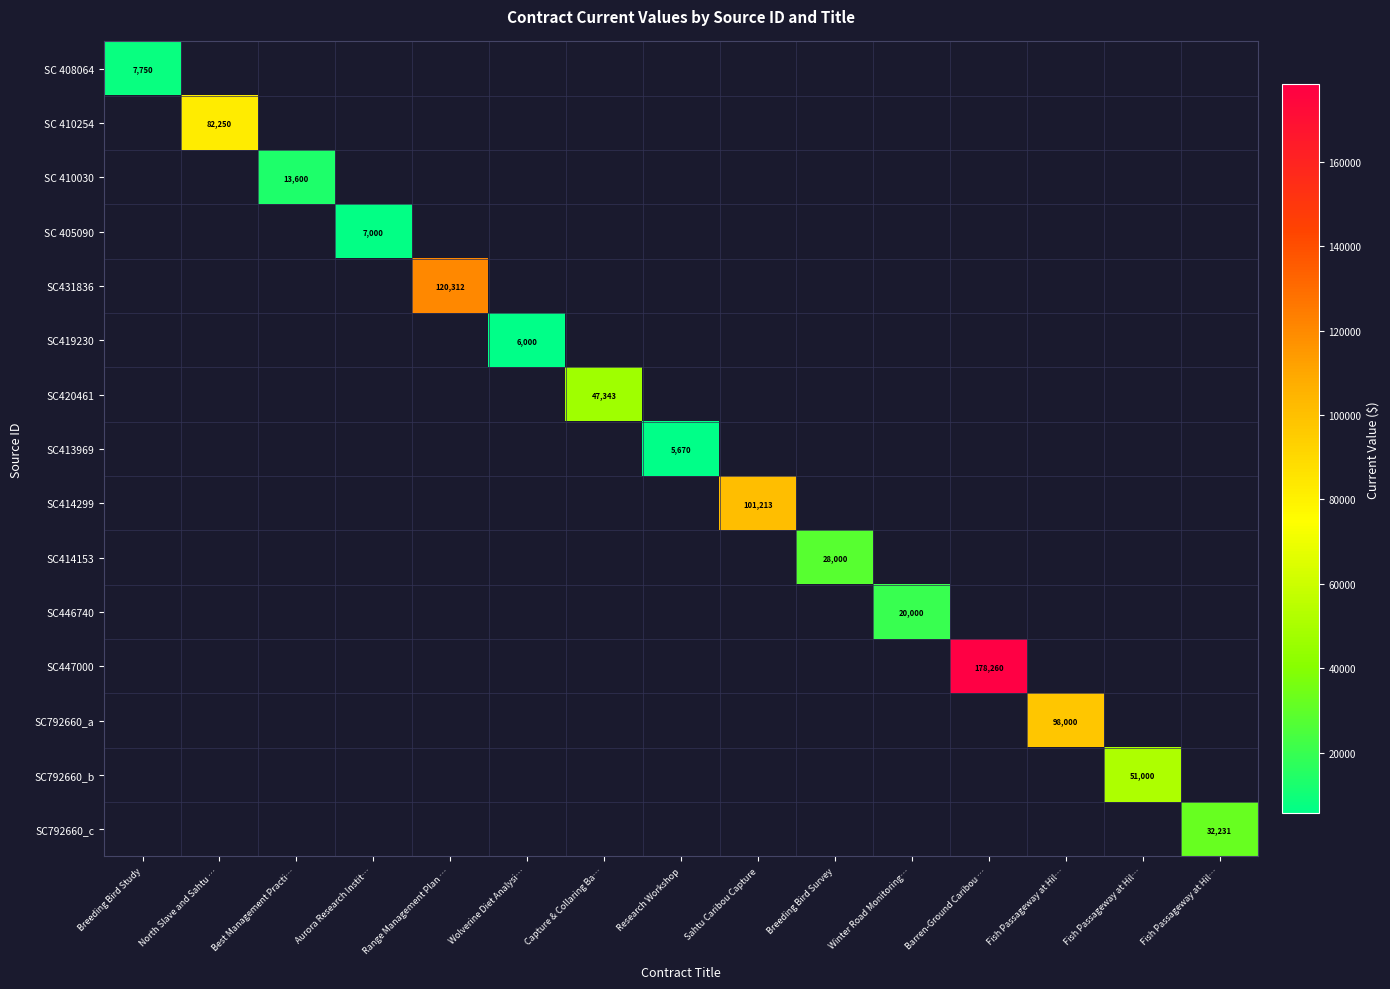

What is the greatest value displayed?

178260.0